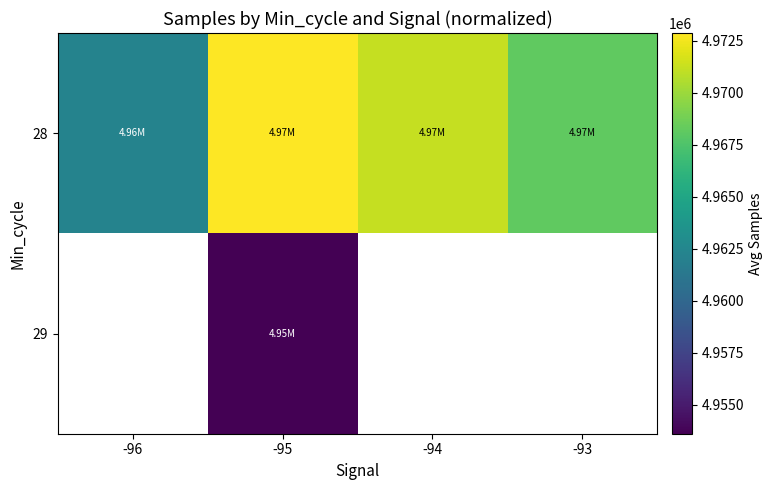

At which category is the sum across all series the highest?

-95